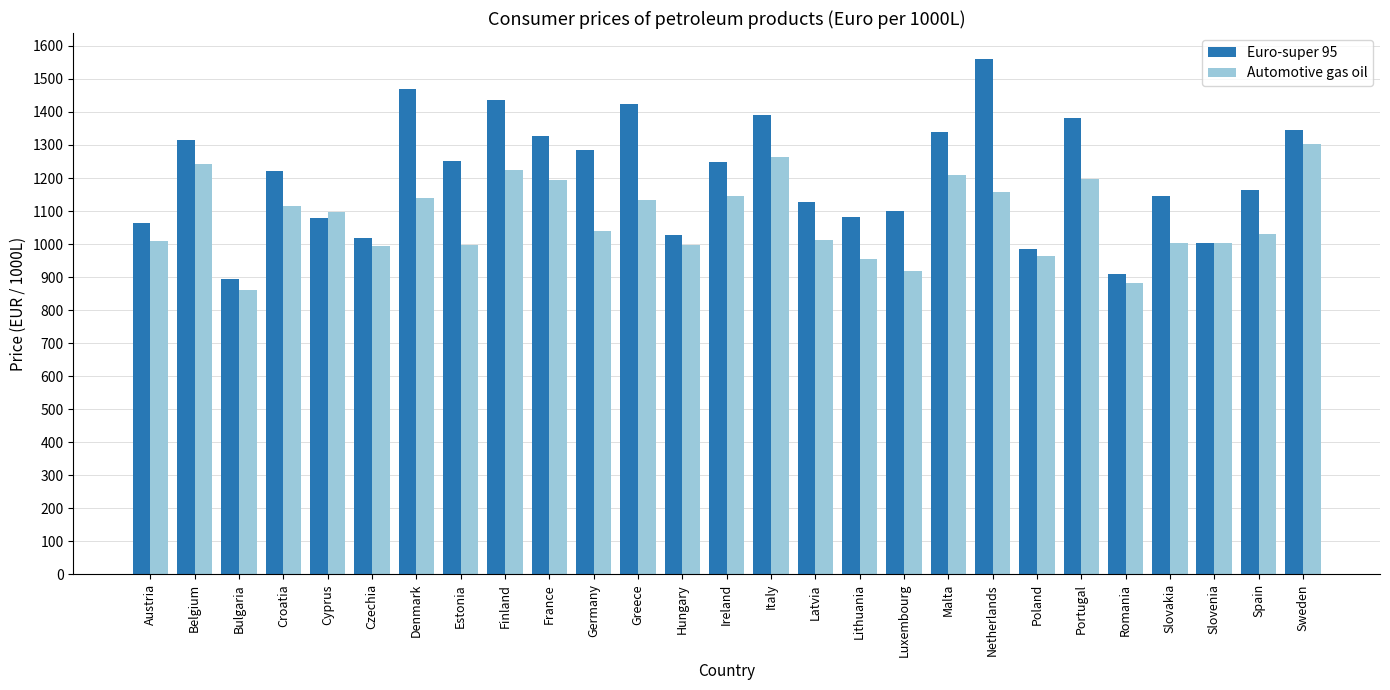

Is it true that Euro-super 95 equals 1594.0 at Romania?

False